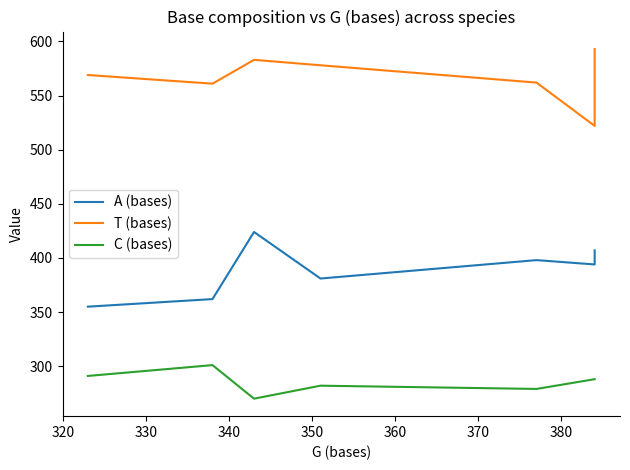

Does the chart have visible grid lines?

No